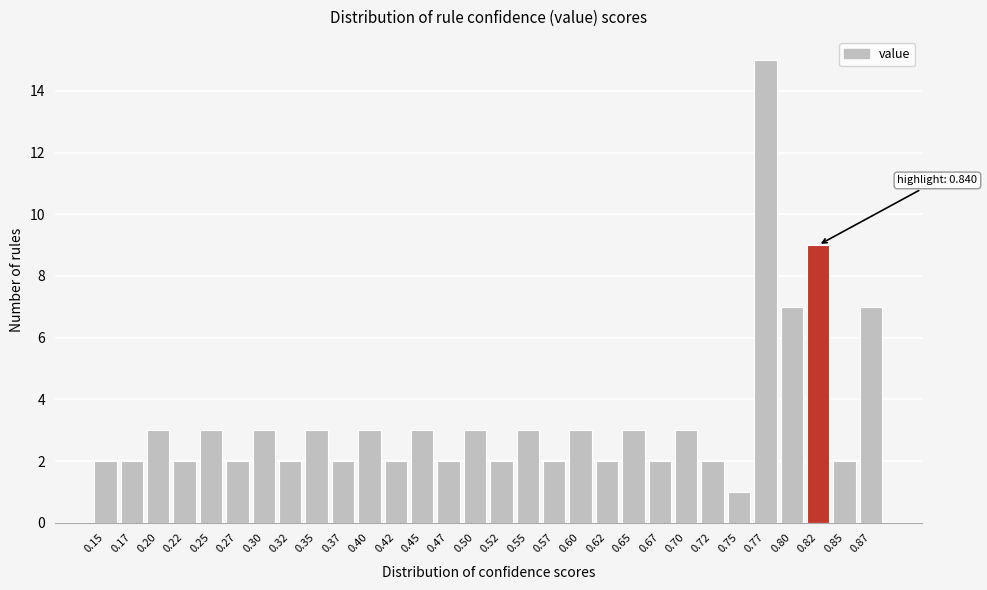

Reading left to right, list all the values displayed in this chart.

0.15=2	0.17=2	0.20=3	0.22=2	0.25=3	0.27=2	0.30=3	0.32=2	0.35=3	0.37=2	0.40=3	0.42=2	0.45=3	0.47=2	0.50=3	0.52=2	0.55=3	0.57=2	0.60=3	0.62=2	0.65=3	0.67=2	0.70=3	0.72=2	0.75=1	0.77=15	0.80=7	0.82=9	0.85=2	0.87=7